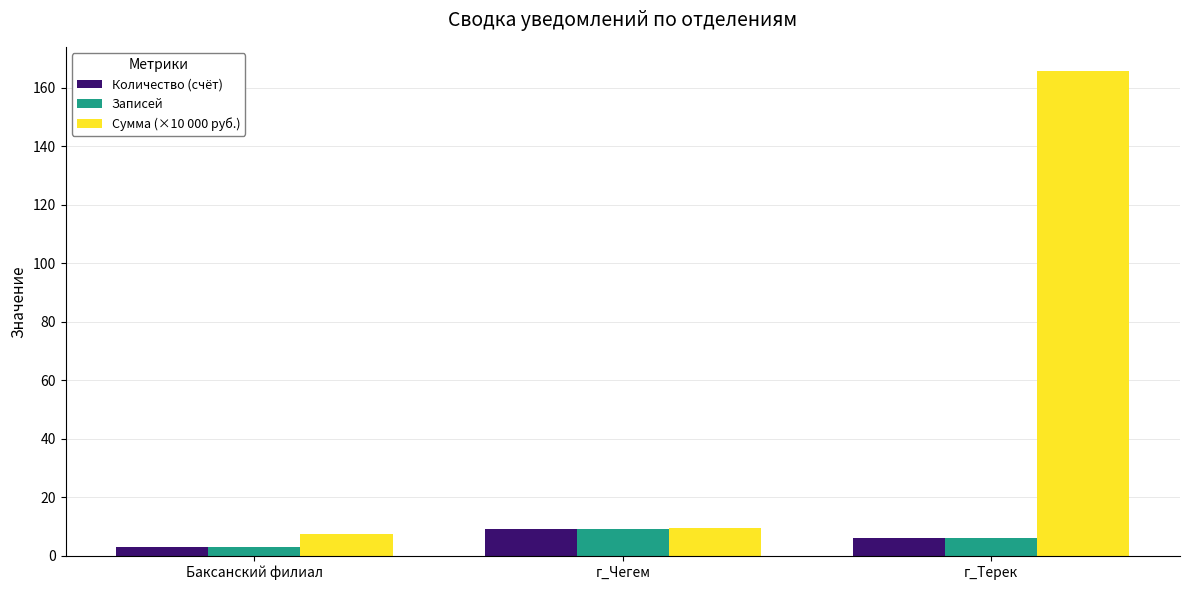

What is the minimum value shown in the chart?

3.0